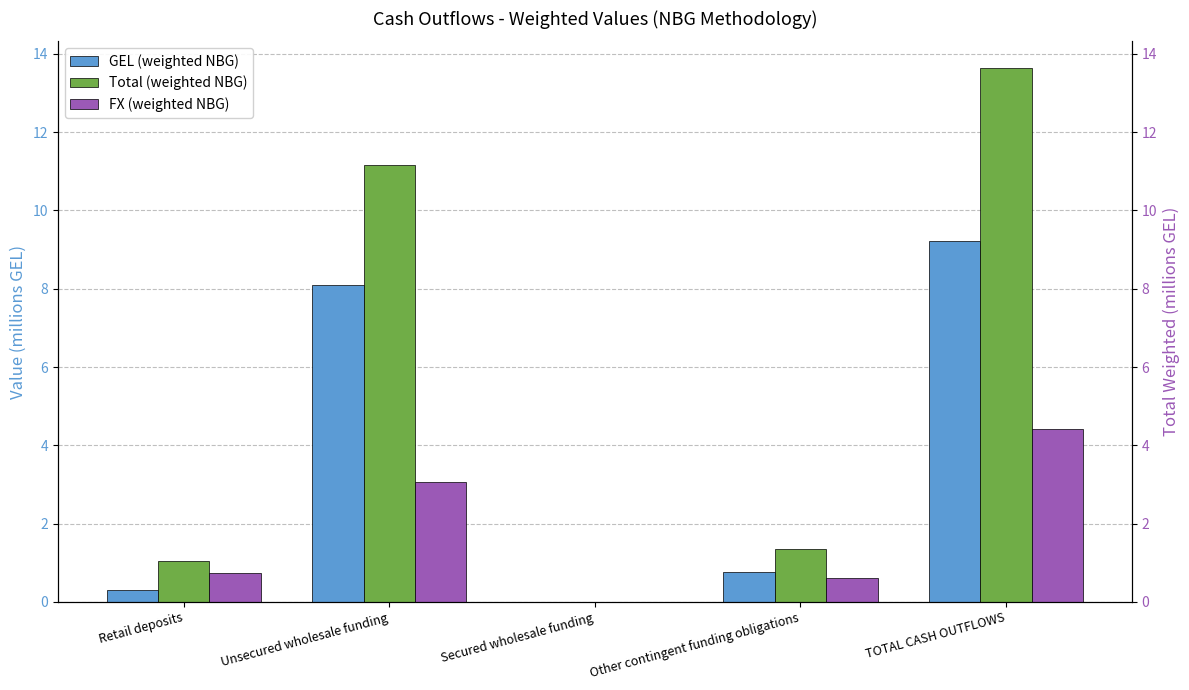

What are all the series names shown in the legend?

GEL (weighted NBG), Total (weighted NBG), FX (weighted NBG)